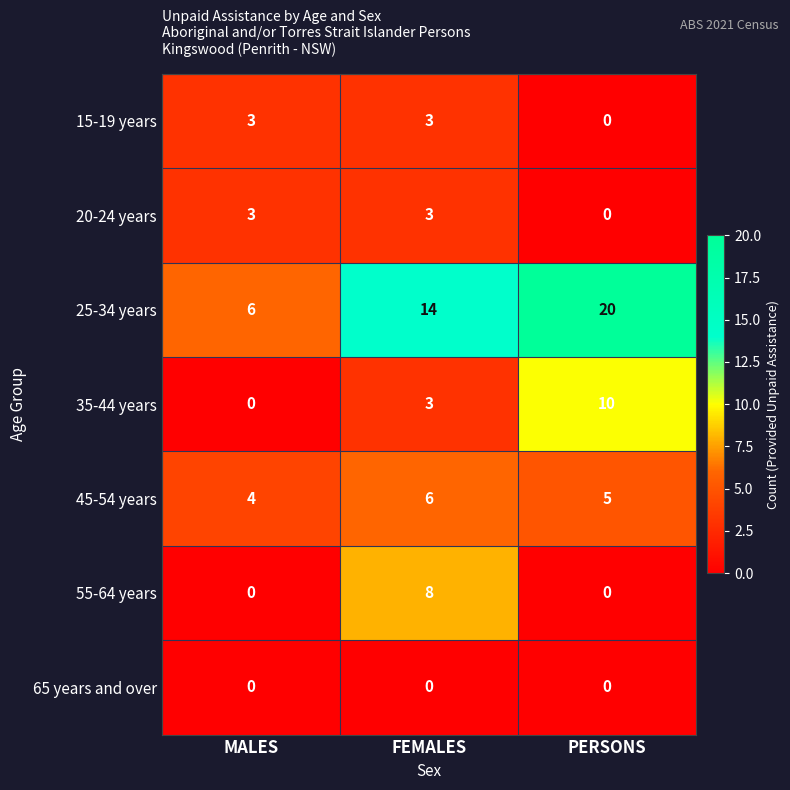

Reading left to right, what are all the values shown in this chart?

15-19 years: MALES=3	FEMALES=3	PERSONS=0
20-24 years: MALES=3	FEMALES=3	PERSONS=0
25-34 years: MALES=6	FEMALES=14	PERSONS=20
35-44 years: MALES=0	FEMALES=3	PERSONS=10
45-54 years: MALES=4	FEMALES=6	PERSONS=5
55-64 years: MALES=0	FEMALES=8	PERSONS=0
65 years and over: MALES=0	FEMALES=0	PERSONS=0